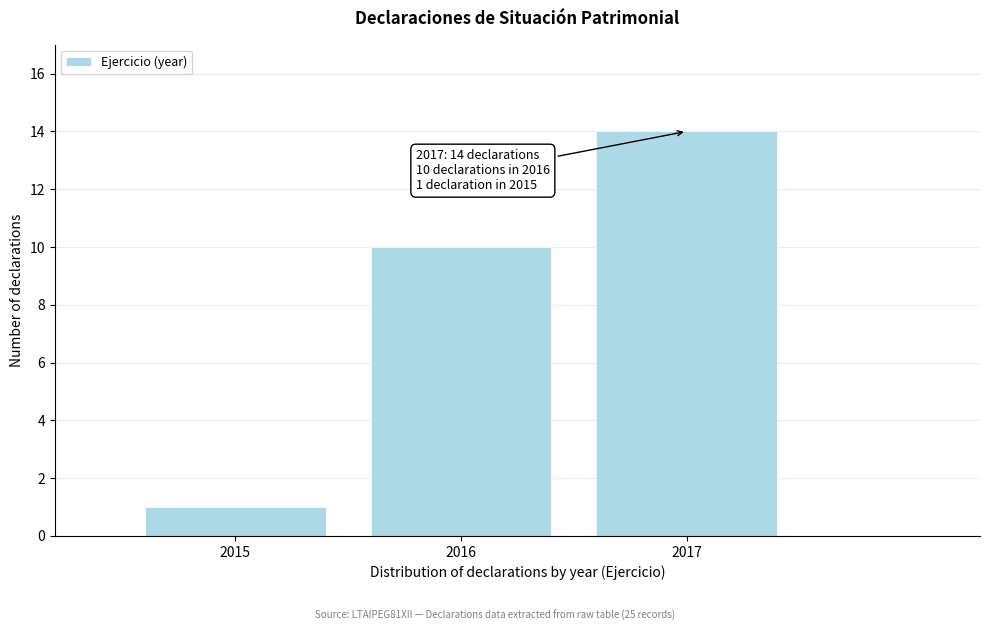

Reading right to left, extract all data points from this chart.

14	10	1